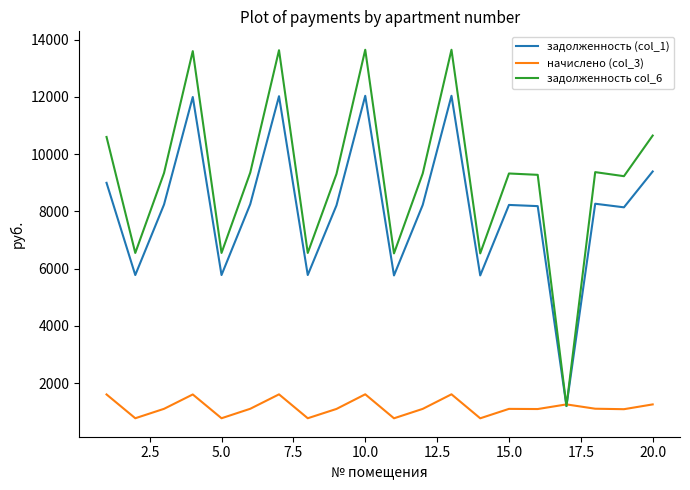

What is the minimum value shown in the chart?

770.0